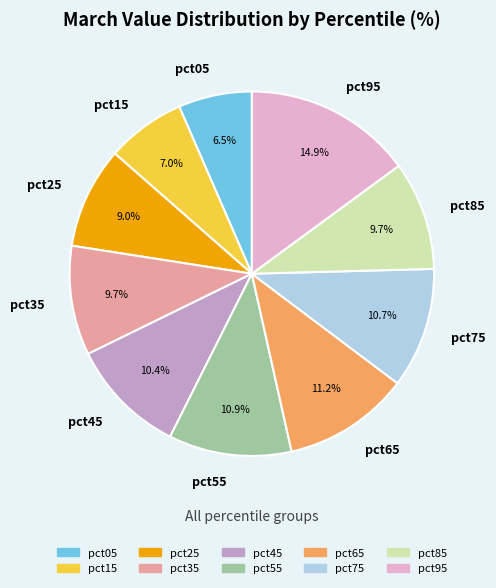

How many segments does this pie chart have?

10